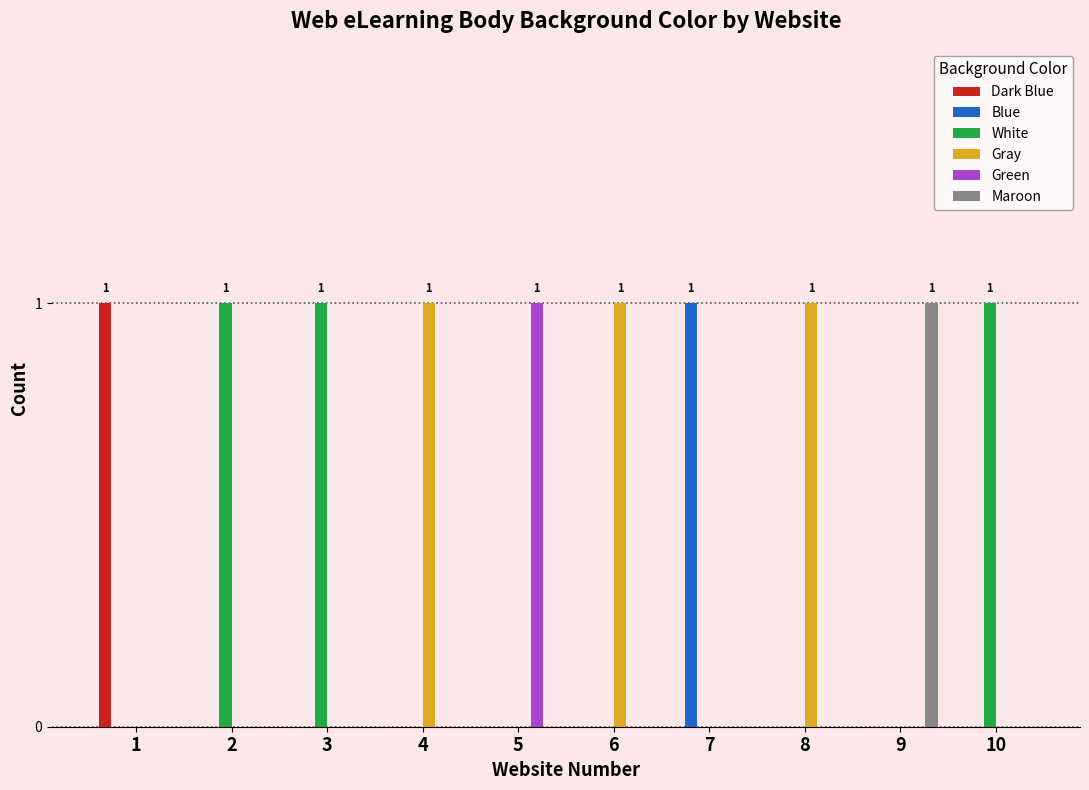

What is the sum of all Gray values?

3